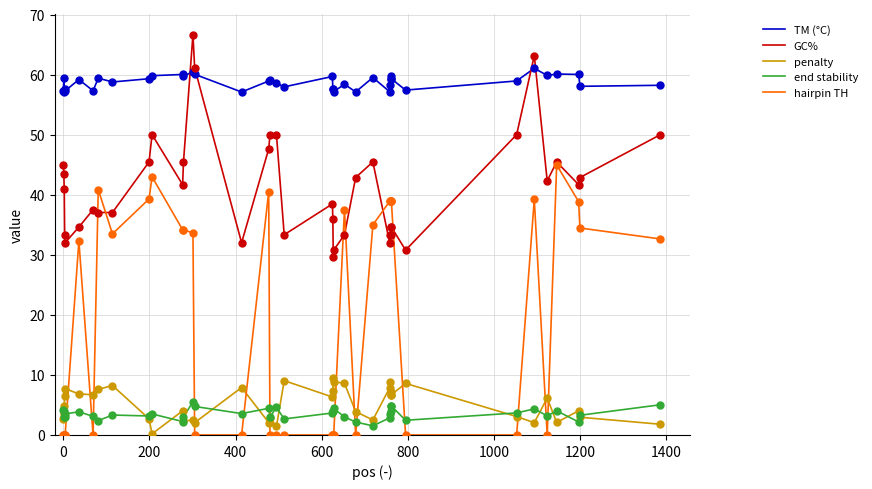

Which series has the widest spread of values?

hairpin TH